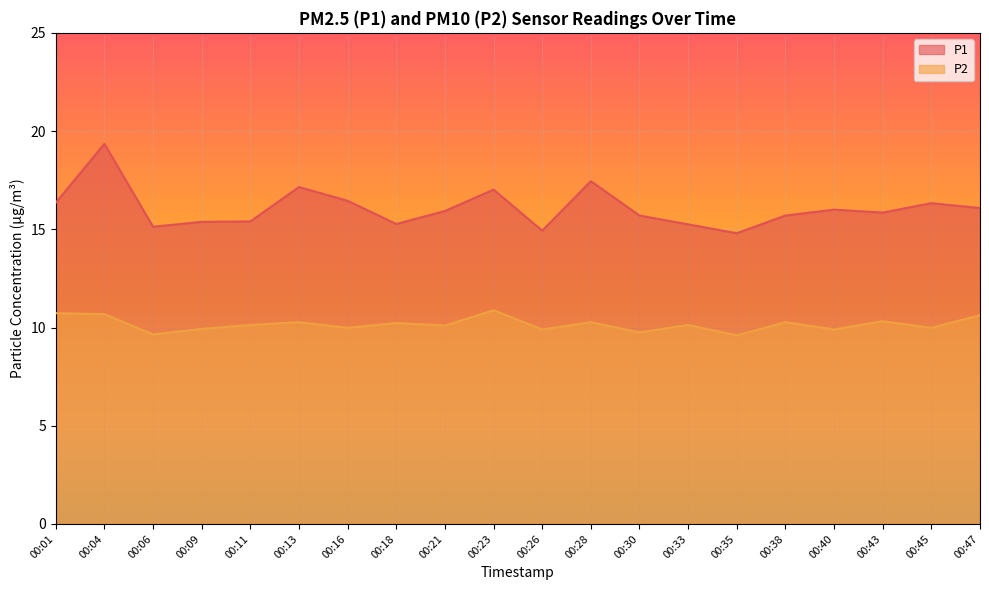

At 00:13, list the series in order from largest to smallest.

P1, P2